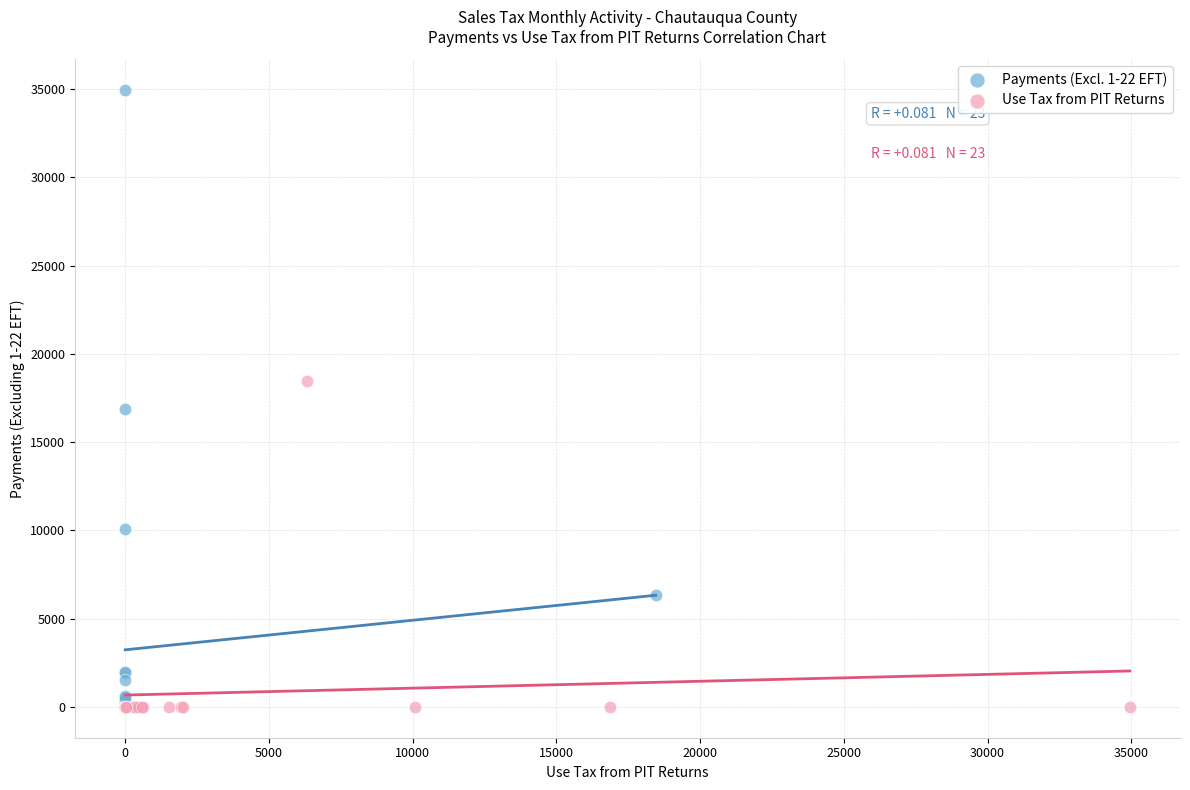

What are all the series names shown in the legend?

Payments (Excl. 1-22 EFT), Use Tax from PIT Returns